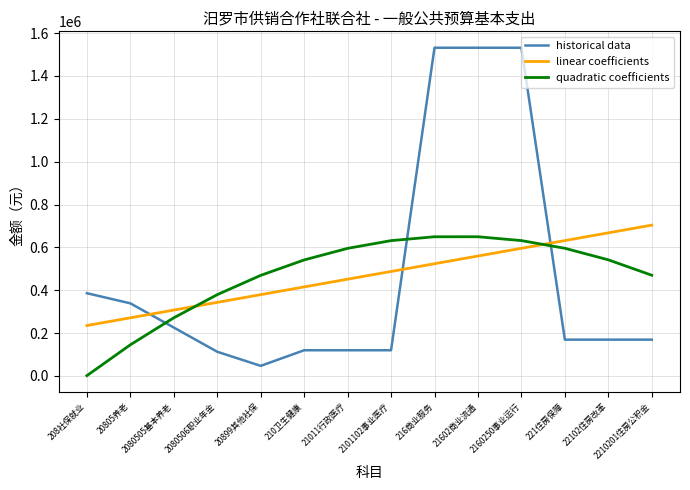

How many values in the historical data series exceed 169459?

9